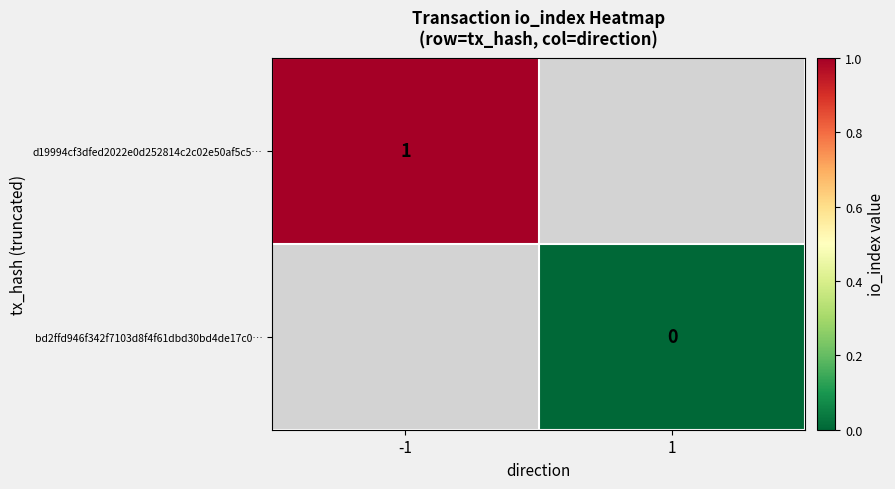

True or false: d19994cf3dfed2022e0d252814c2c02e50af5c5… has a value of 1 at -1.

True